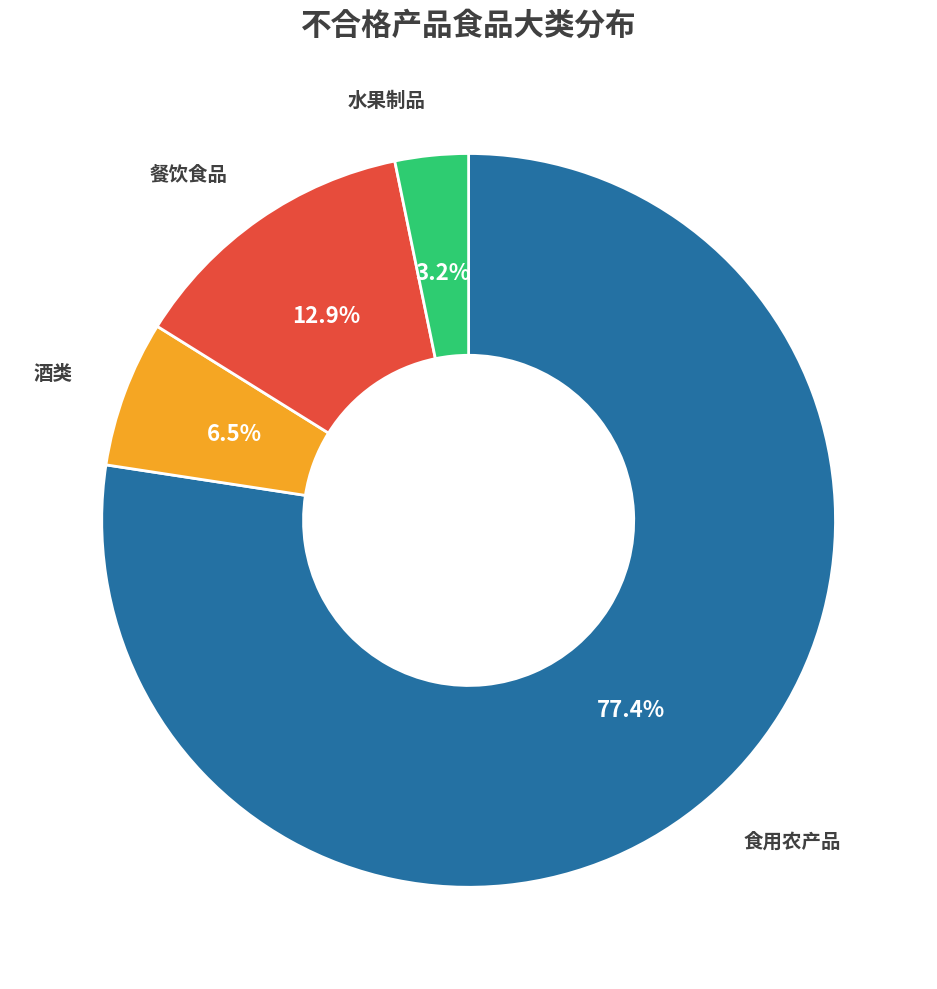

Does any single category account for the majority?

Yes